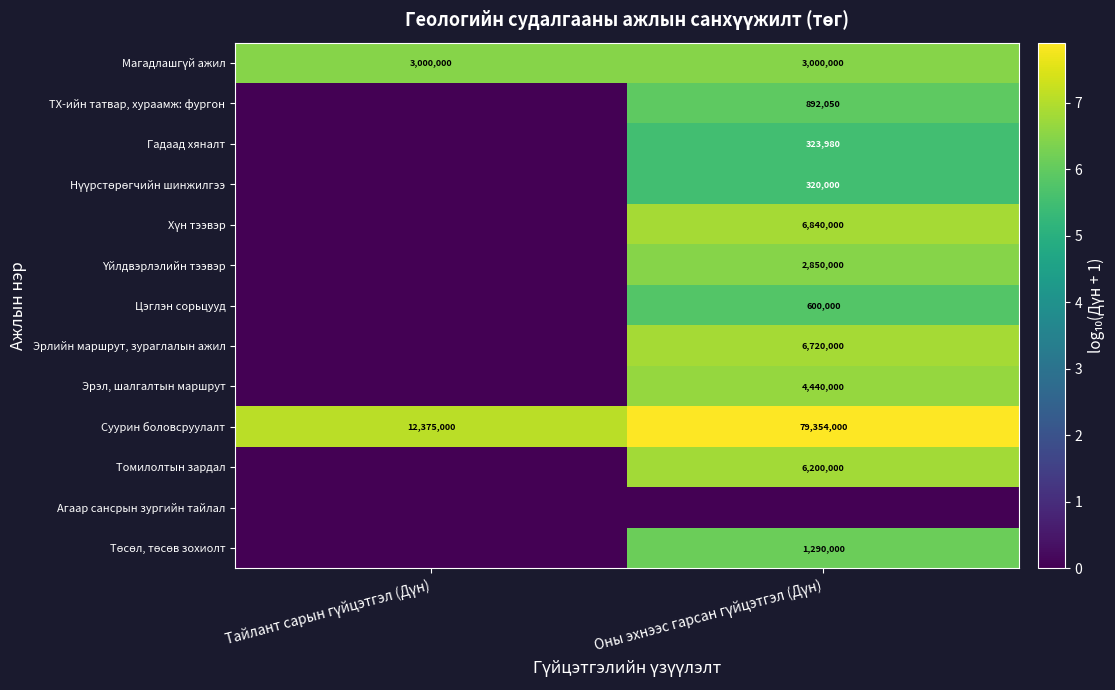

What is the average value of the Суурин боловсруулалт series?

45864500